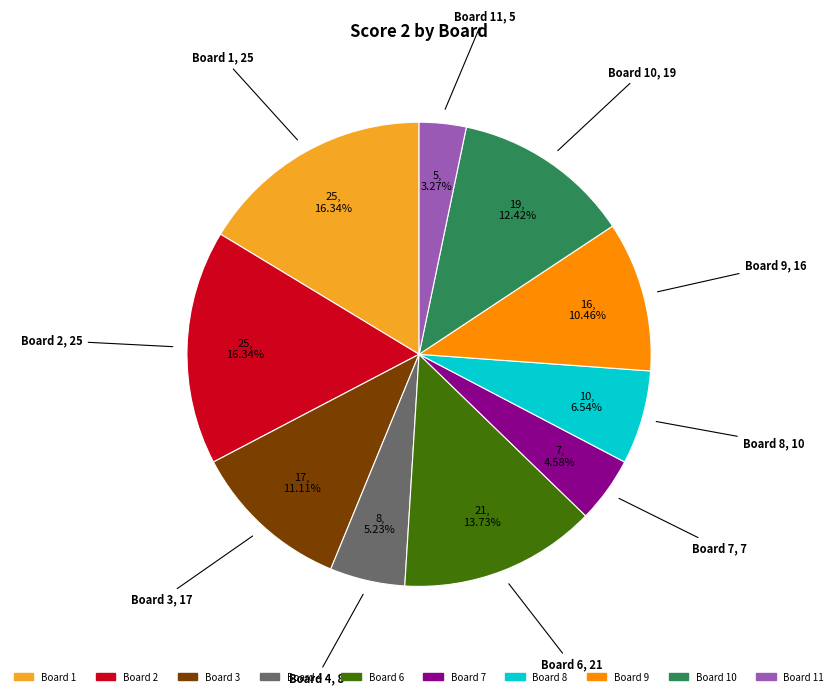

Is there any slice that represents more than half of the pie?

No